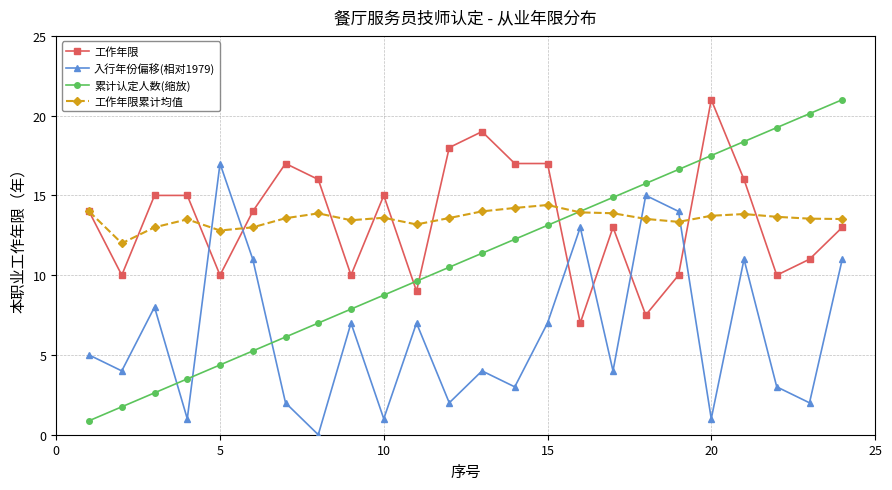

What is the highest value of the 入行年份偏移(相对1979) series?

17.0